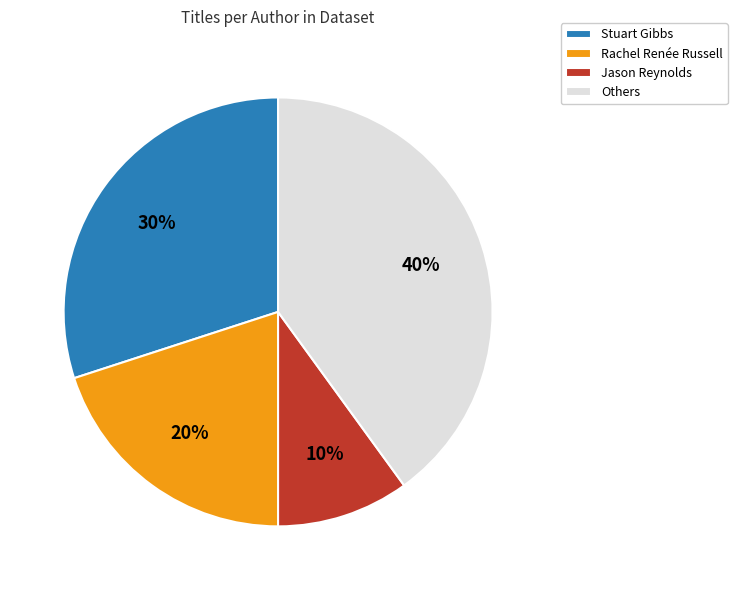

Rank the categories by value from highest to lowest.

Others, Stuart Gibbs, Rachel Renée Russell, Jason Reynolds